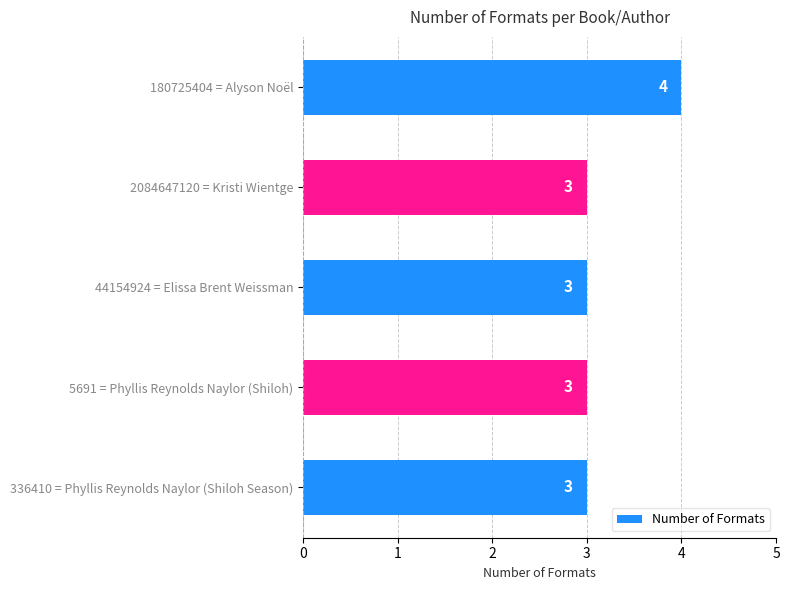

The value at 336410 = Phyllis Reynolds Naylor (Shiloh Season) is 3. True or false?

True